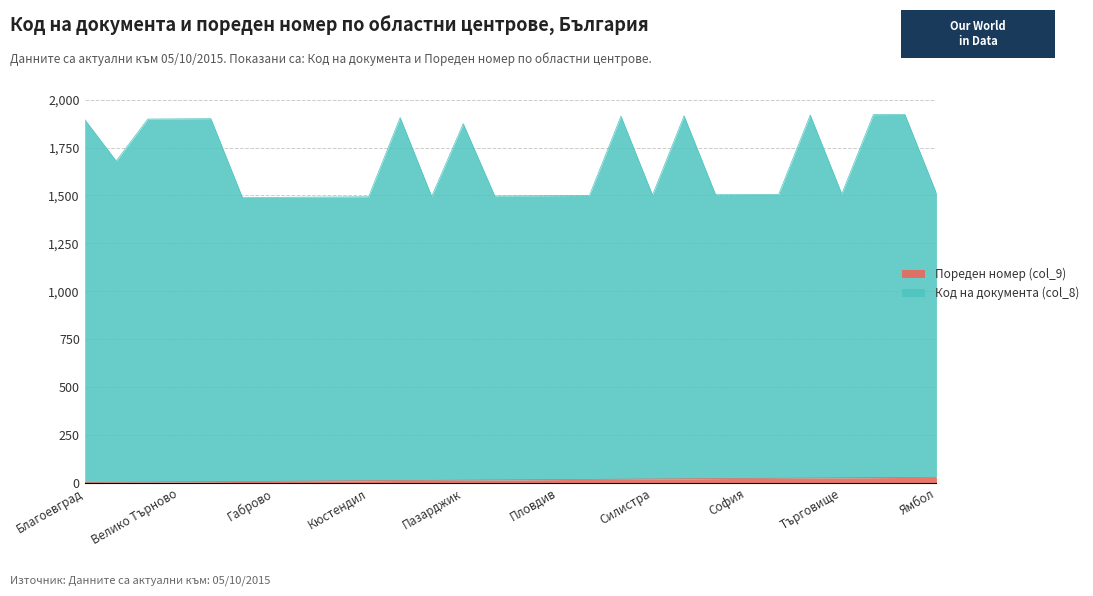

What is the total value across all series at Разград?

1517